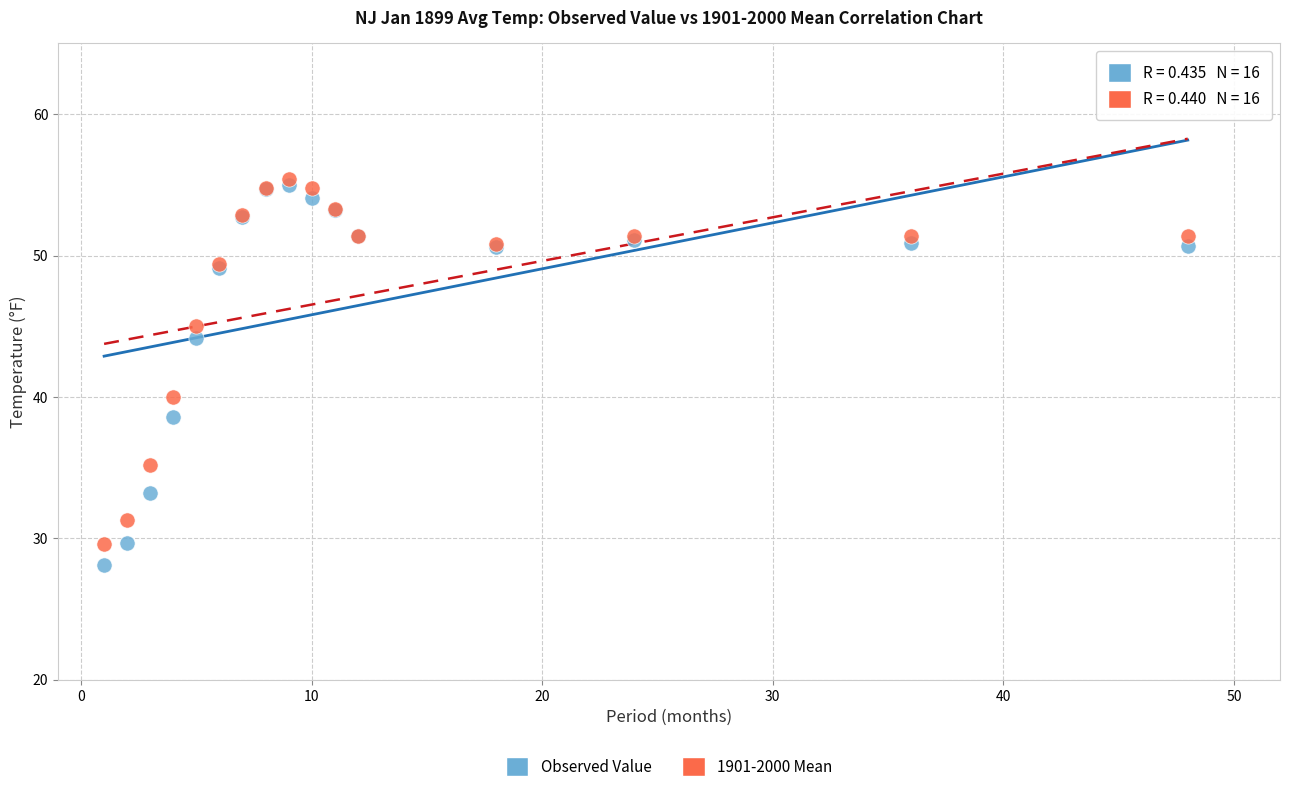

What are all the series names shown in the legend?

Observed Value, 1901-2000 Mean